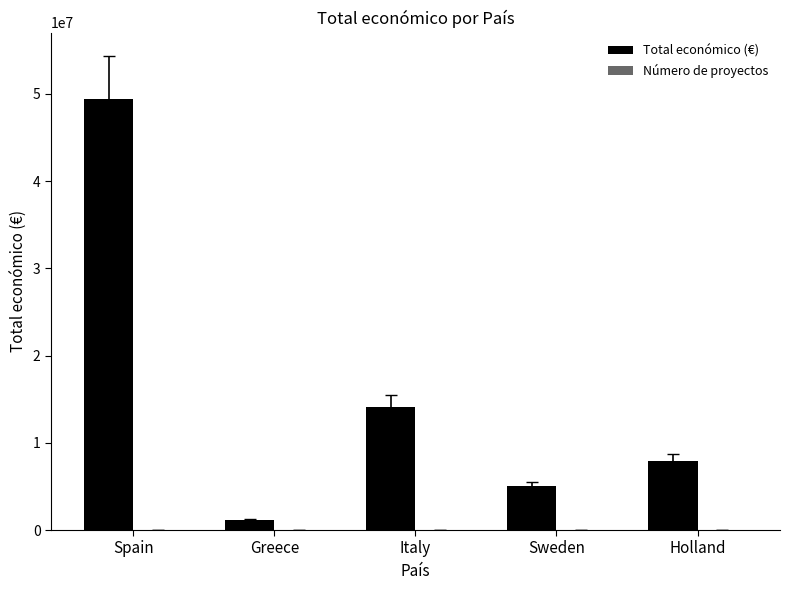

Where is Total económico (€) nearest to the value 25244179?

Italy